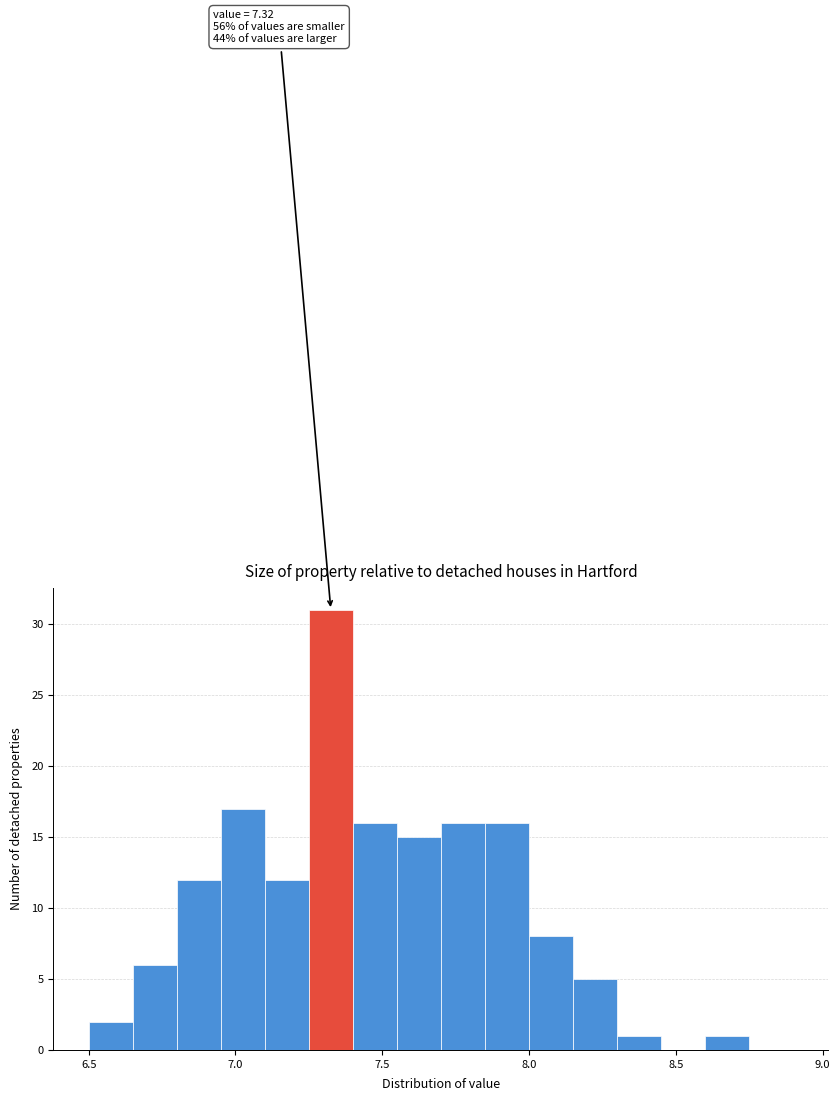

Around what value on the x-axis is the tallest bar? Give the approximate position of its centre, as read against the axis.

7.35